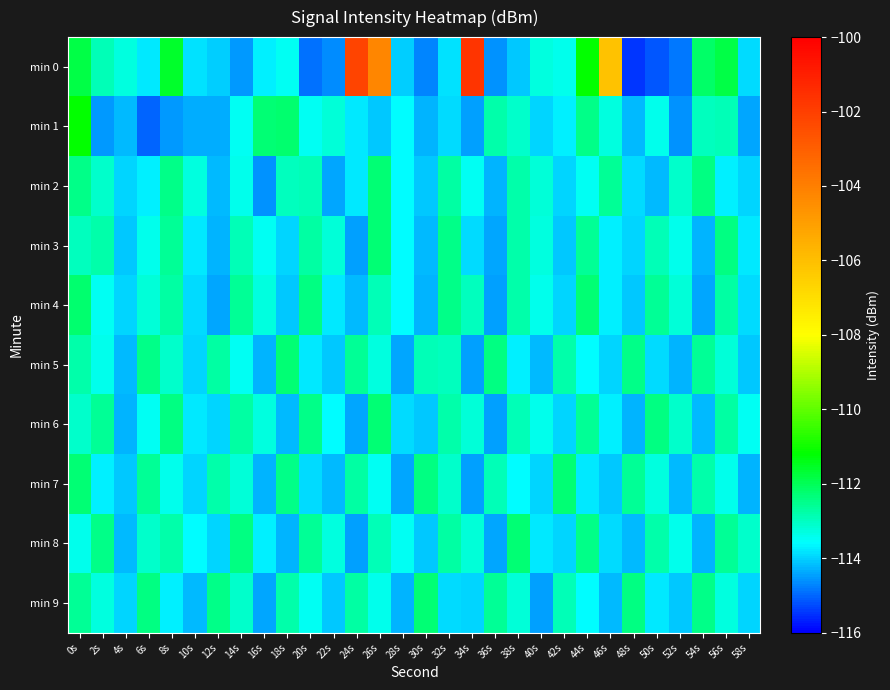

What is the total value across all series at 8s?

-1129.3